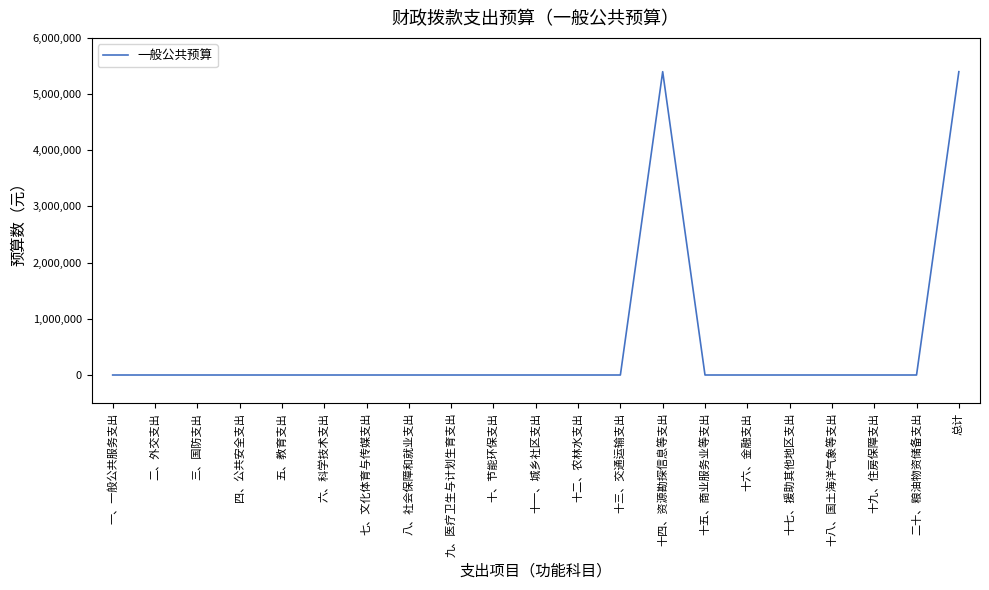

What is the maximum value shown in the chart?

5398559